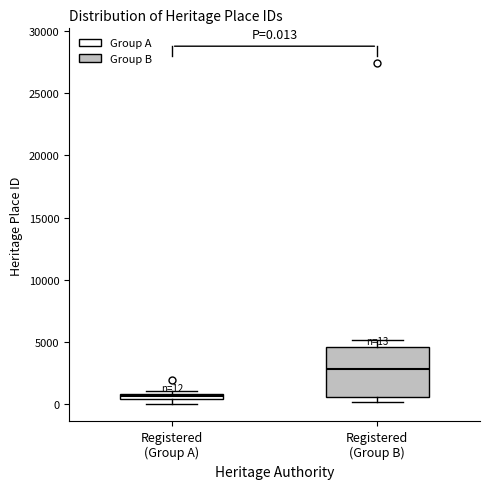

Which box is the tallest, from its lower edge to its upper edge?

Registered (Group B)